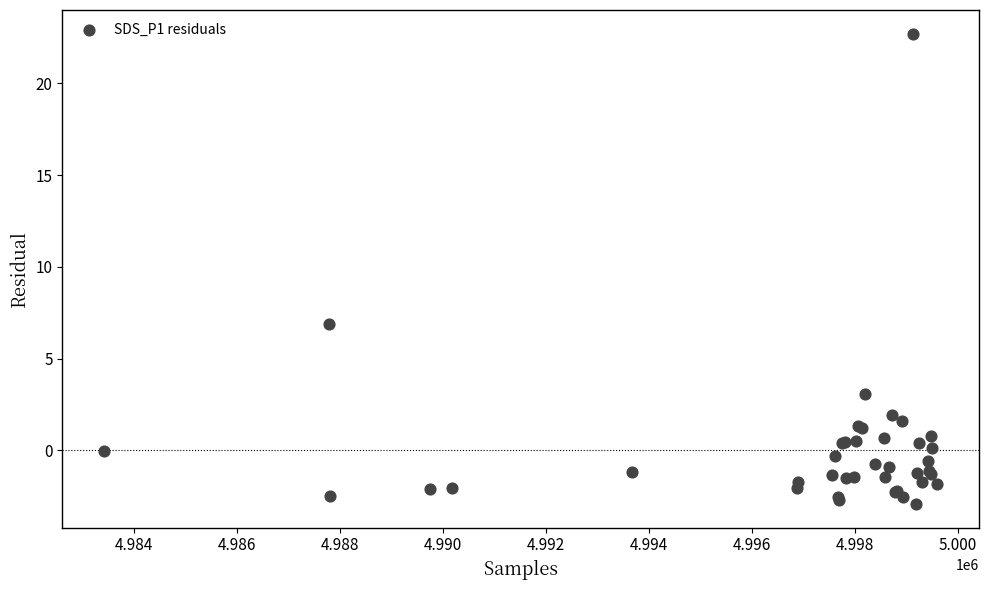

What Y value in the scatter plot is closest to 9?

6.9